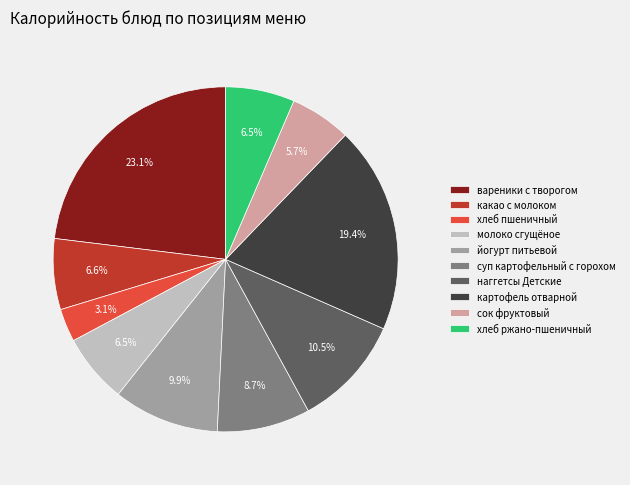

How many slices are in this pie chart?

10